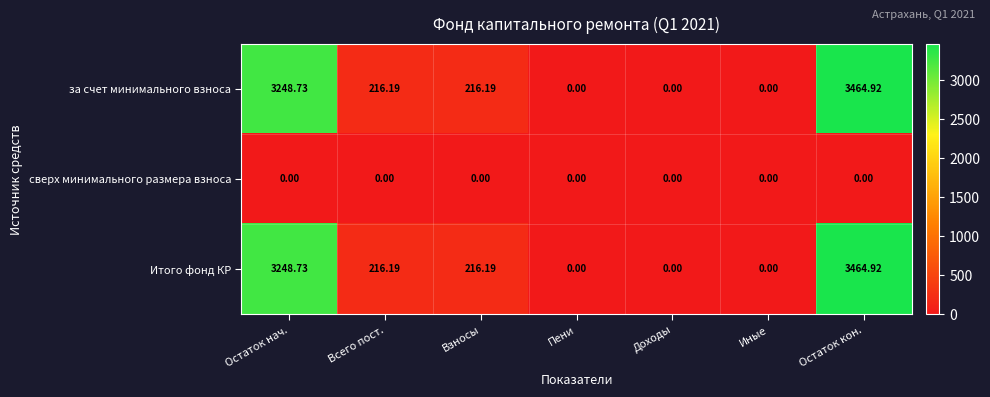

Where does the за счет минимального взноса series first go above 216?

Остаток нач.